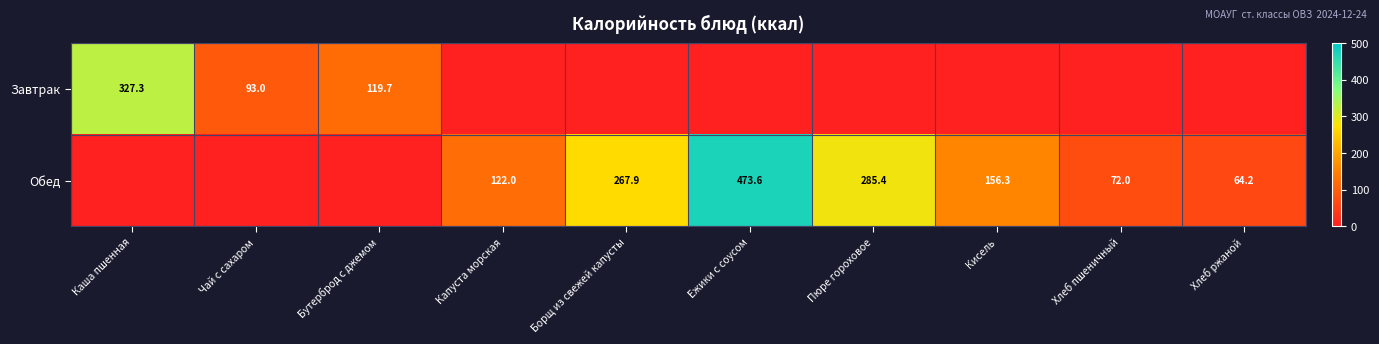

What is the total value across all series at Капуста морская?

122.0